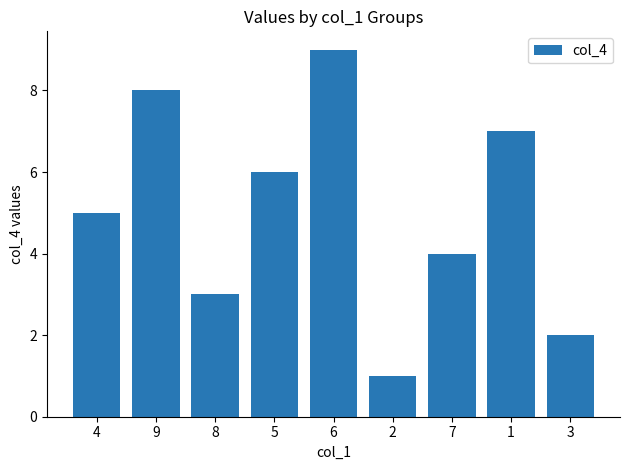

How many bars are there in total?

9